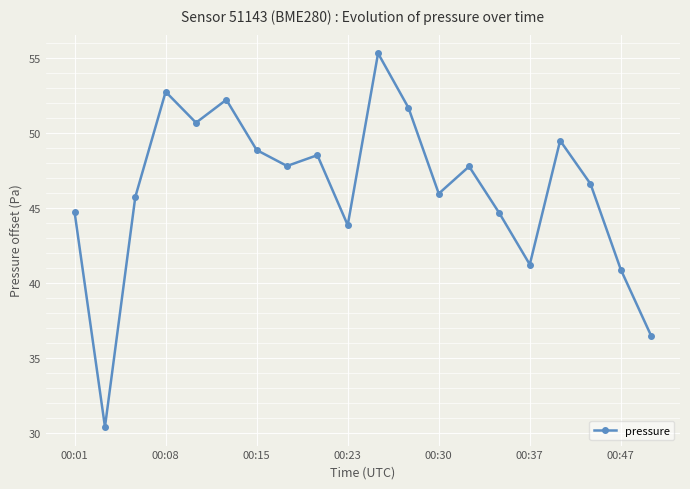

How many points are higher than both their immediate neighbors (excluding endpoints)?

6